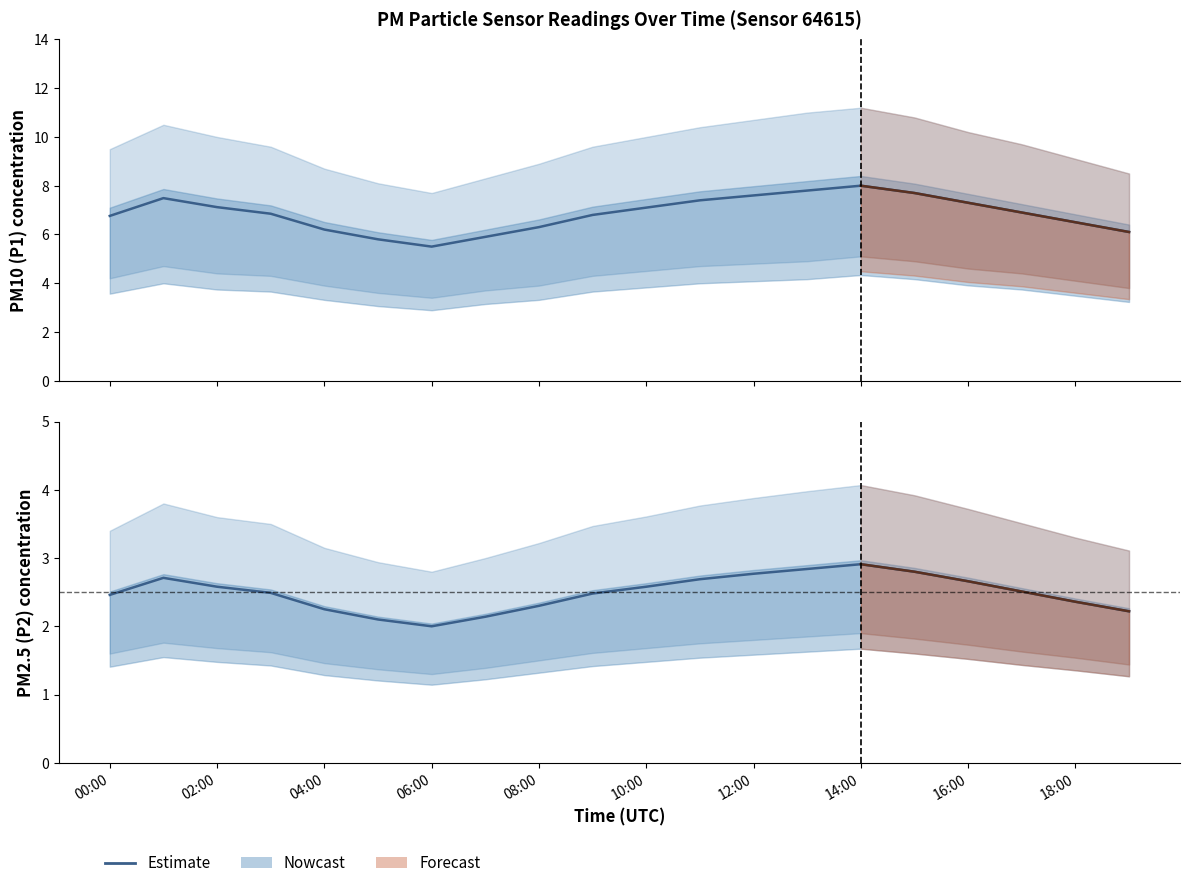

How many data points in P1 are less than 6?

3